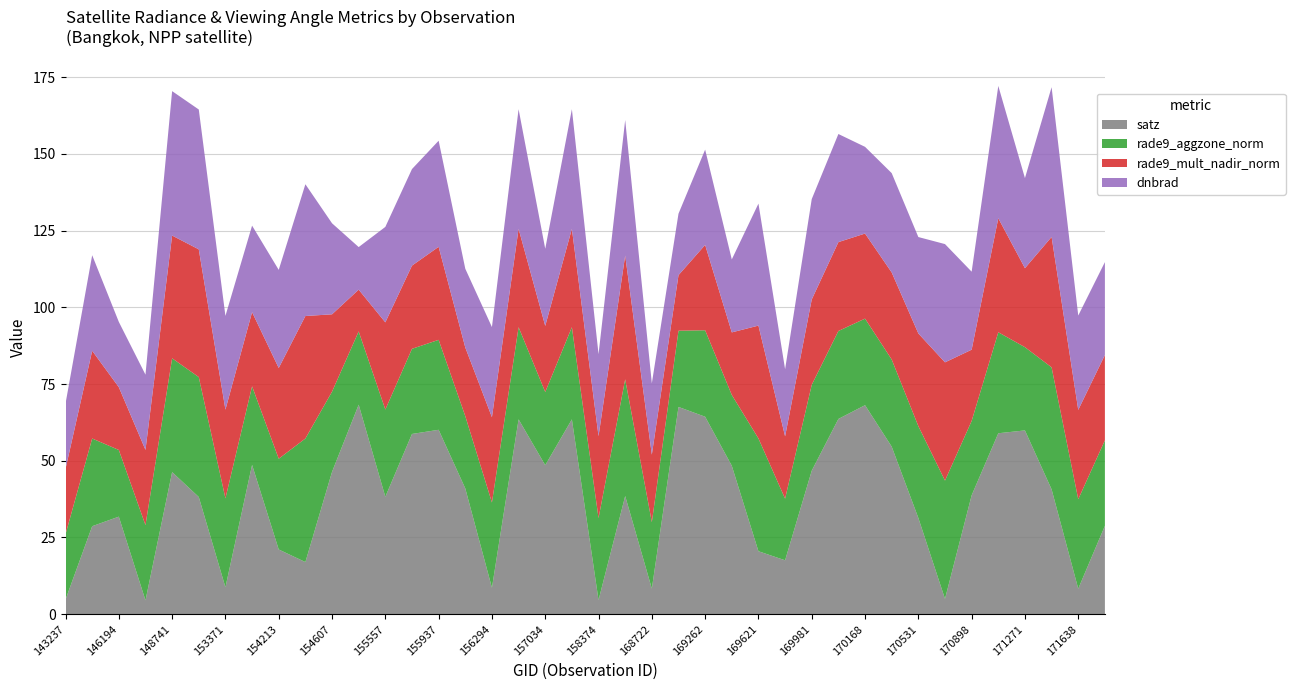

Reading right to left, what are all the values shown in this chart?

dnbrad: 30.3	30.7	48.8	29.3	43.1	25.4	38.5	31.4	32.4	28.2	35.2	32.7	21.9	39.7	23.8	31.1	20.0	23.2	44.1	26.7	39.0	25.1	39.0	29.4	25.7	34.6	31.5	31.1	13.9	29.7	42.9	32.0	28.2	30.5	45.6	47.0	24.5	21.3	31.1	21.3
rade9_aggzone_norm: 27.8	29.1	39.7	27.1	32.9	24.2	38.5	29.9	28.4	28.2	28.7	28.0	20.1	36.7	23.1	28.2	24.8	21.6	38.0	26.7	30.0	23.8	30.0	27.8	23.5	29.3	27.7	28.4	23.9	26.1	40.3	29.6	25.6	28.9	39.1	37.1	24.5	21.7	28.6	21.3
rade9_mult_nadir_norm: 27.8	29.1	42.5	25.7	37.1	23.2	38.5	30.2	28.4	27.7	29.0	27.8	20.3	36.8	20.4	27.8	18.1	22.0	40.3	26.7	32.0	21.5	32.0	27.8	22.4	30.3	27.1	28.4	13.6	25.2	39.9	29.6	24.2	28.9	41.6	40.0	24.5	20.5	28.6	21.3
satz: 28.8	8.3	40.7	59.9	59.0	38.7	5.0	31.4	54.6	68.1	63.6	46.8	17.6	20.5	48.4	64.3	67.5	8.3	38.5	4.6	63.5	48.6	63.5	8.6	41.0	60.1	58.7	38.3	68.3	46.4	17.0	21.1	48.7	8.8	38.2	46.3	4.5	31.8	28.7	4.8